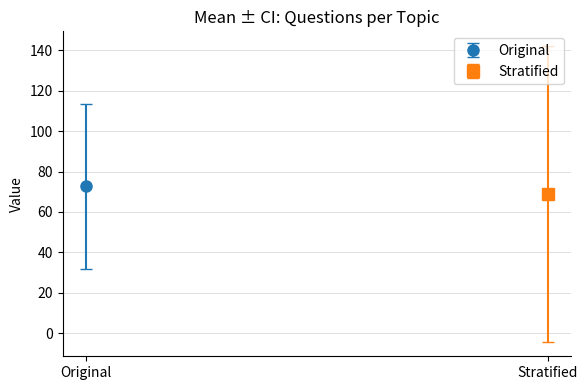

Are the bars grouped side by side (vs. stacked)?

No